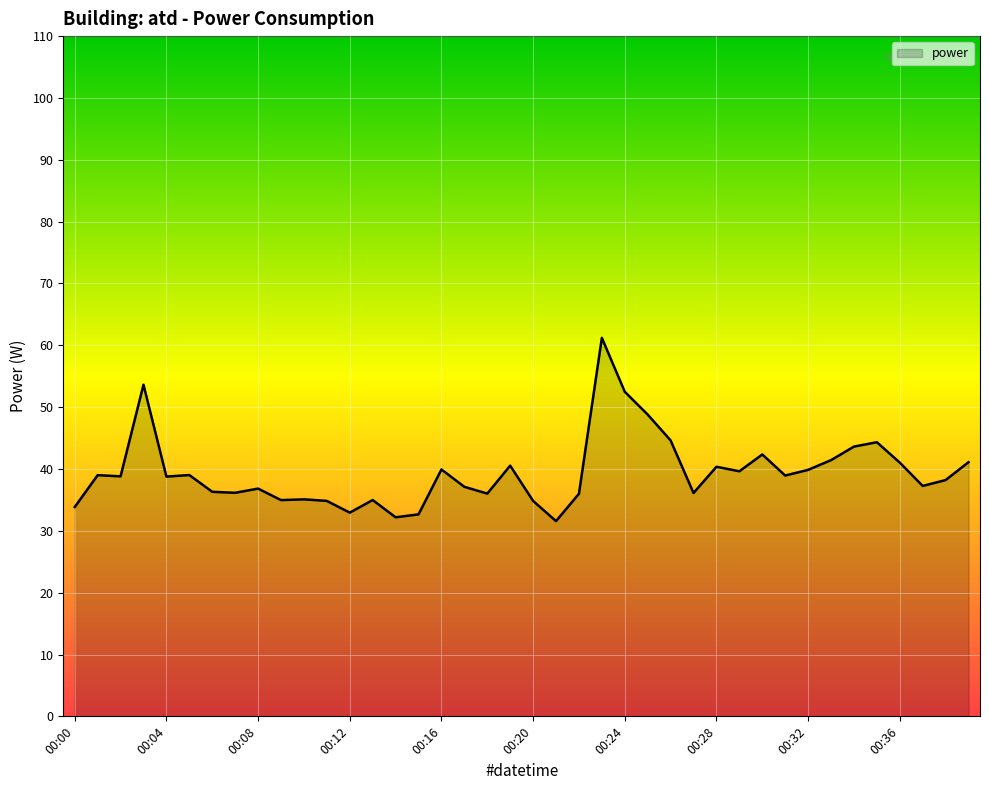

What is the difference between the maximum and minimum values?

29.6